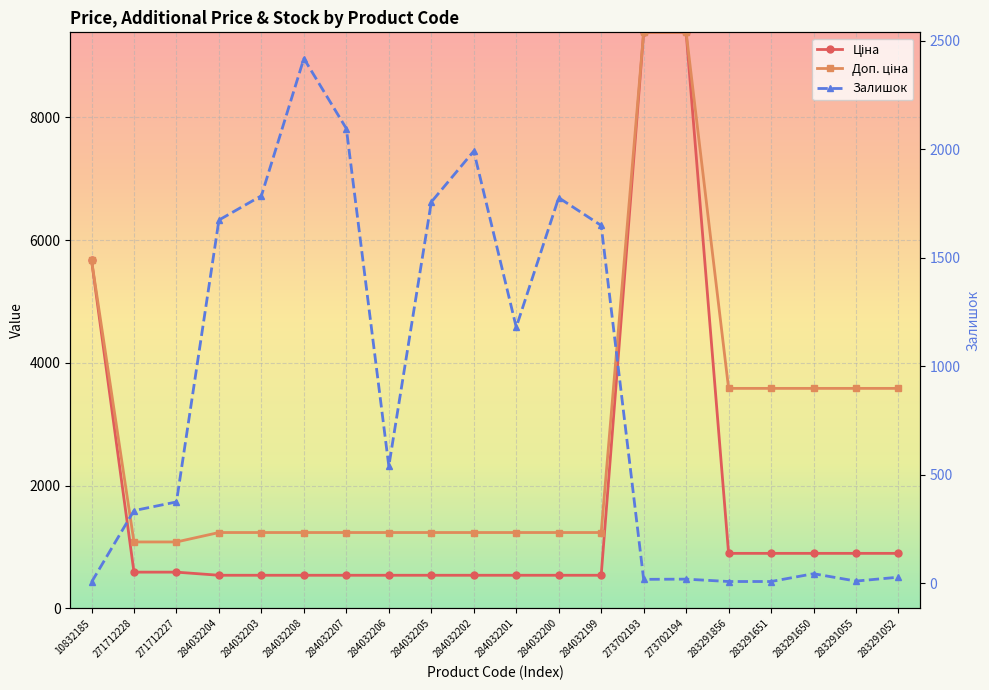

Is it true that Залишок equals 770.5 at 284032204?

False